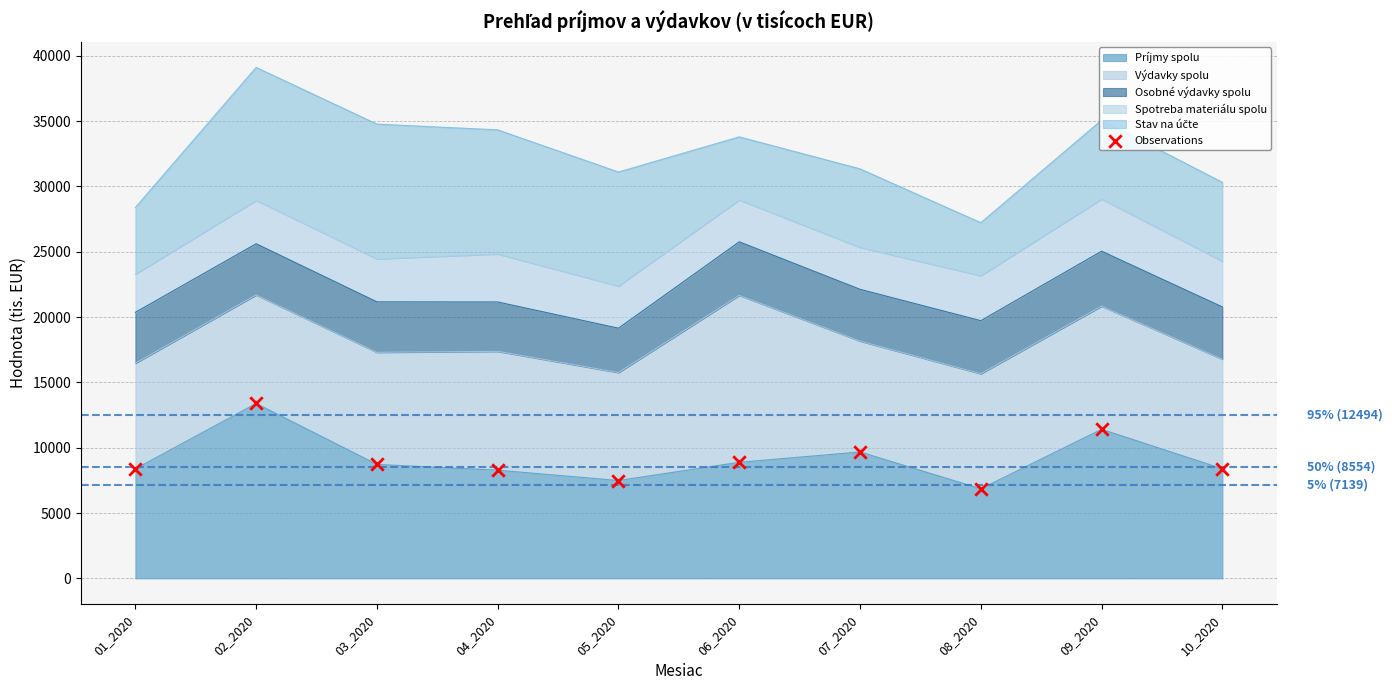

What is the change in value from 06_2020 to 07_2020?

+792